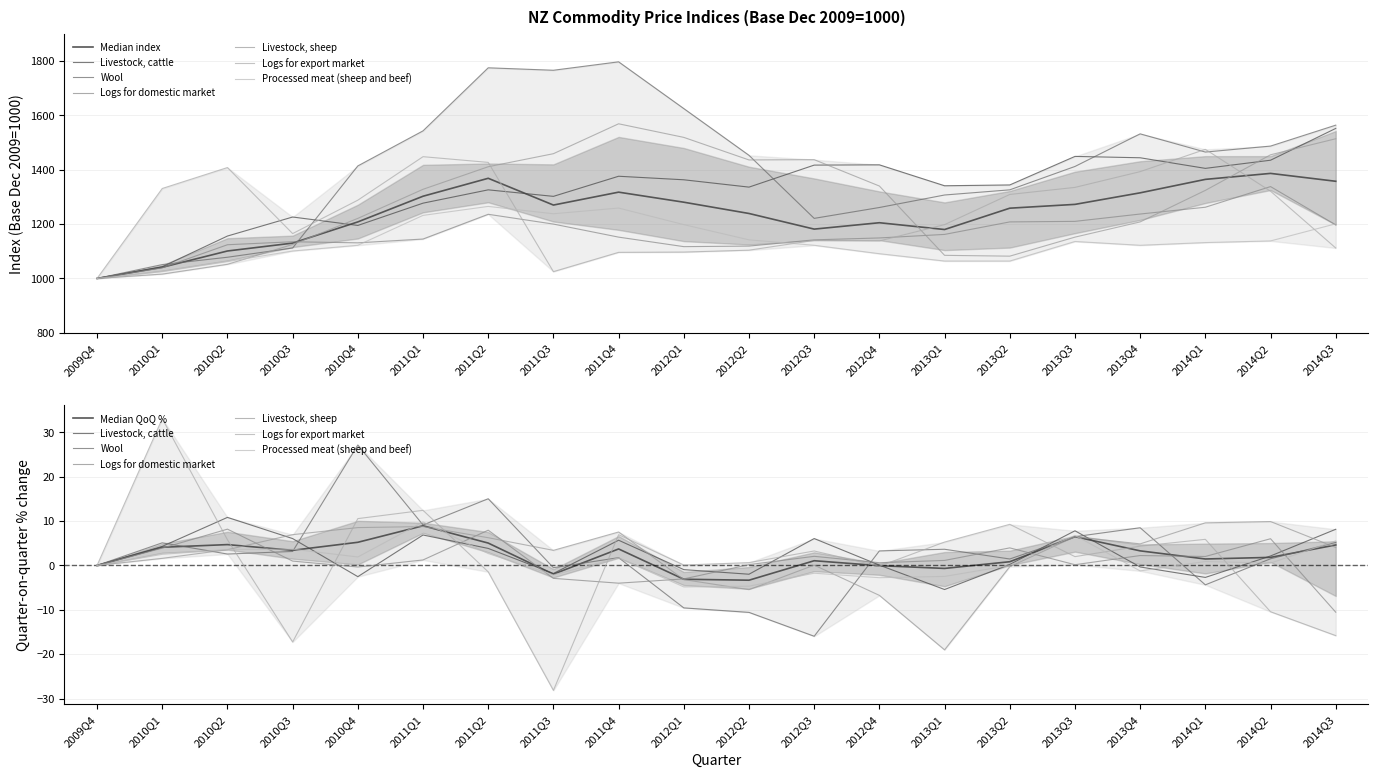

Which series changed the most between 2010Q4 and 2012Q4?

Livestock, cattle